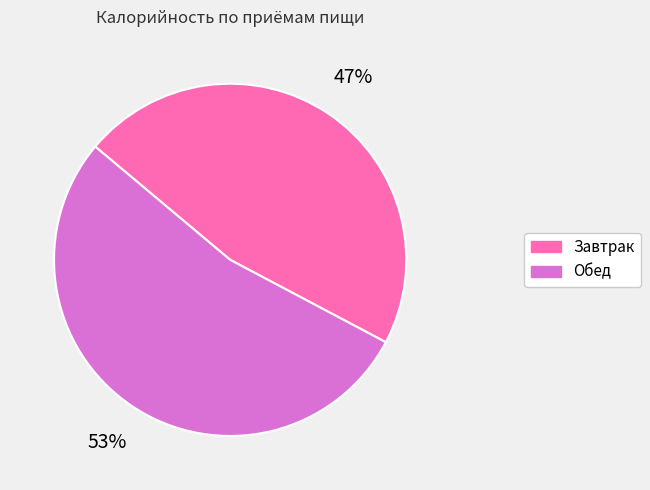

Which category accounts for the majority?

Обед